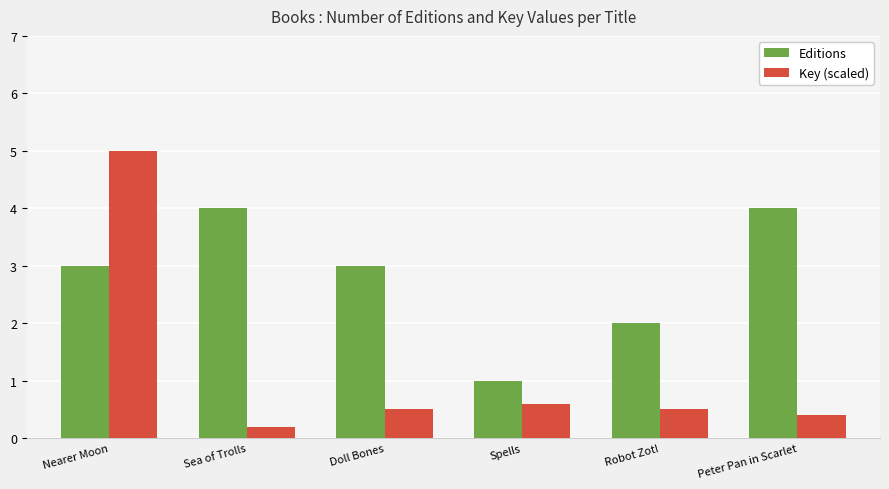

What is the difference between the Editions values at Doll Bones and Robot Zot!?

1.0